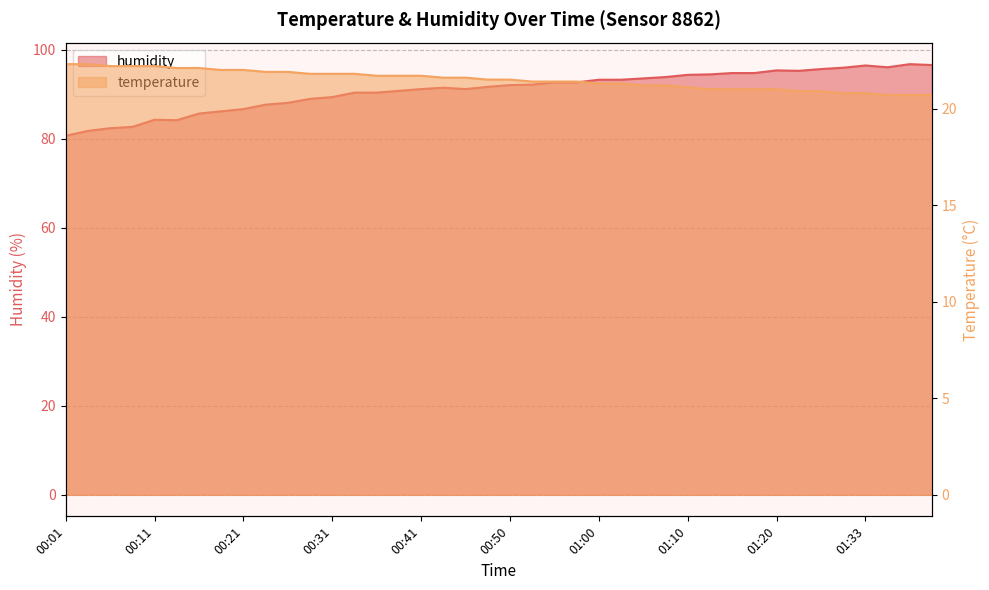

Which series has the largest total across all categories?

humidity